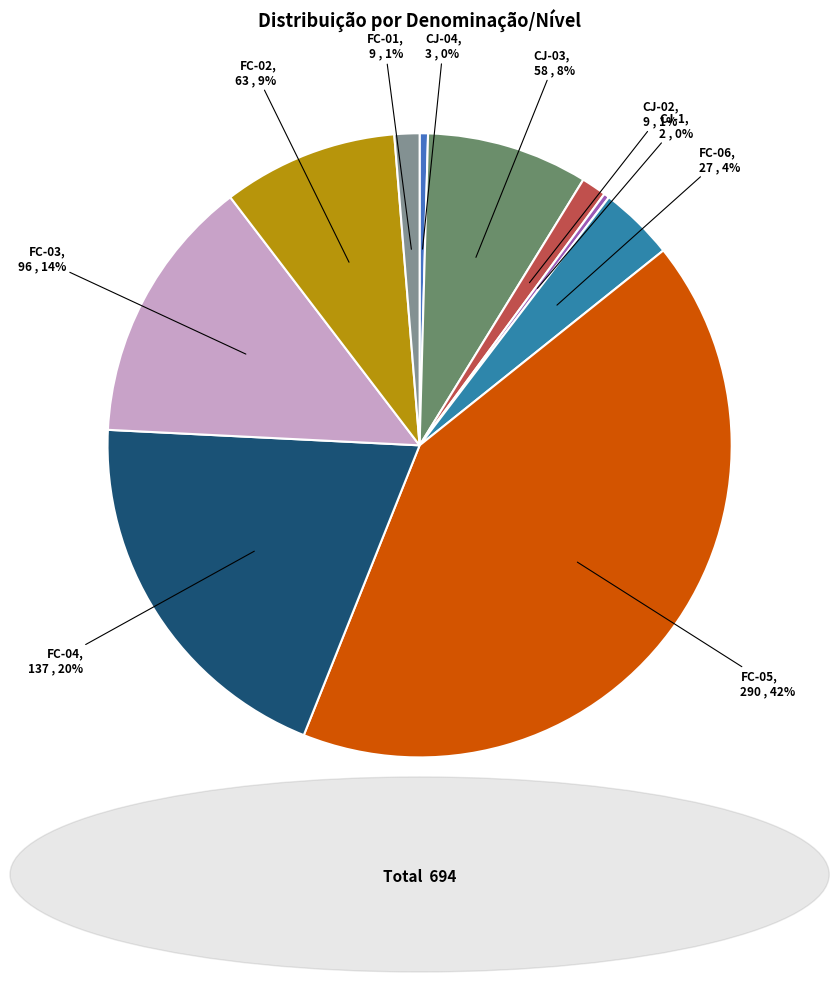

How many slices are in this pie chart?

10